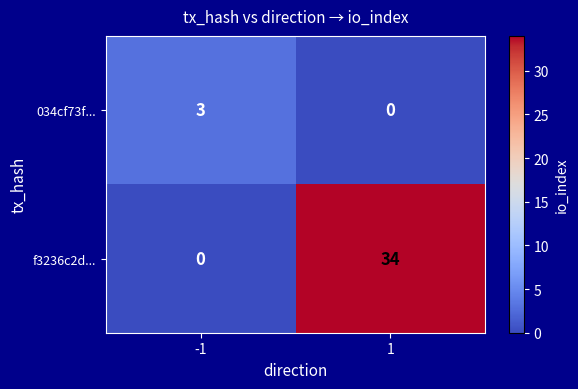

How many categories are shown in the chart?

2